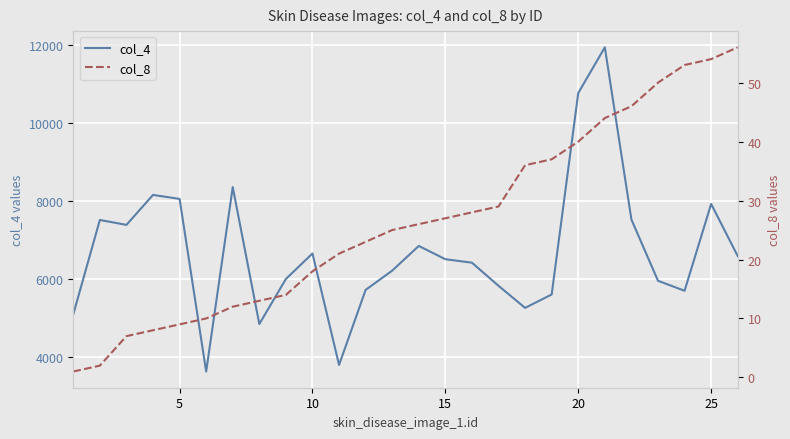

What is the lowest value of the col_8 series?

1